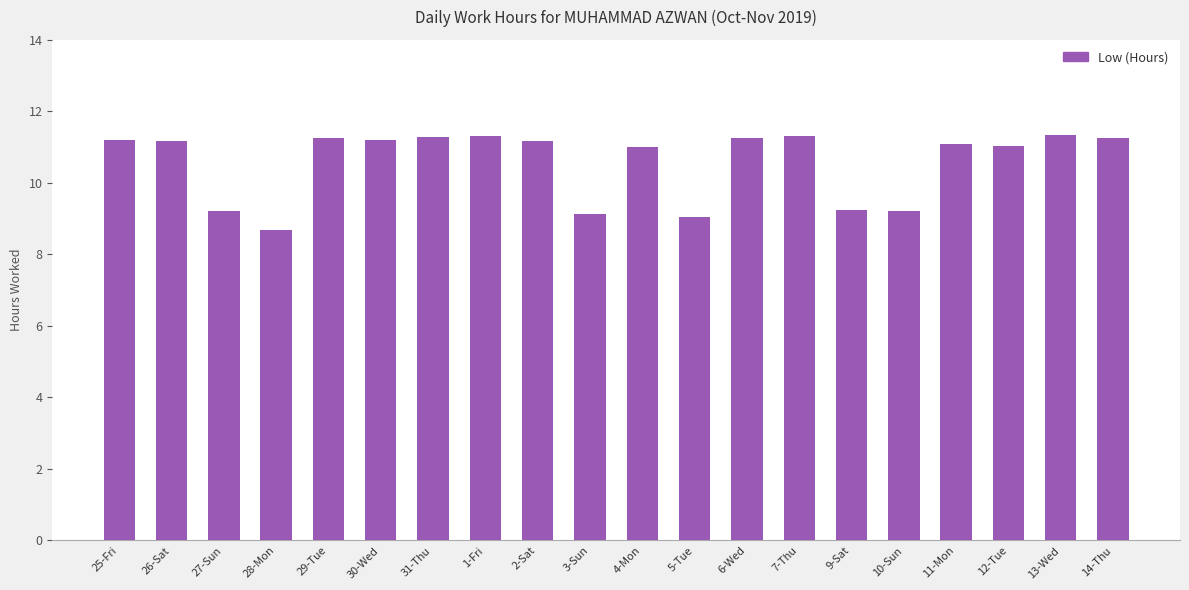

What is the approximate value at 1-Fri?

11.3